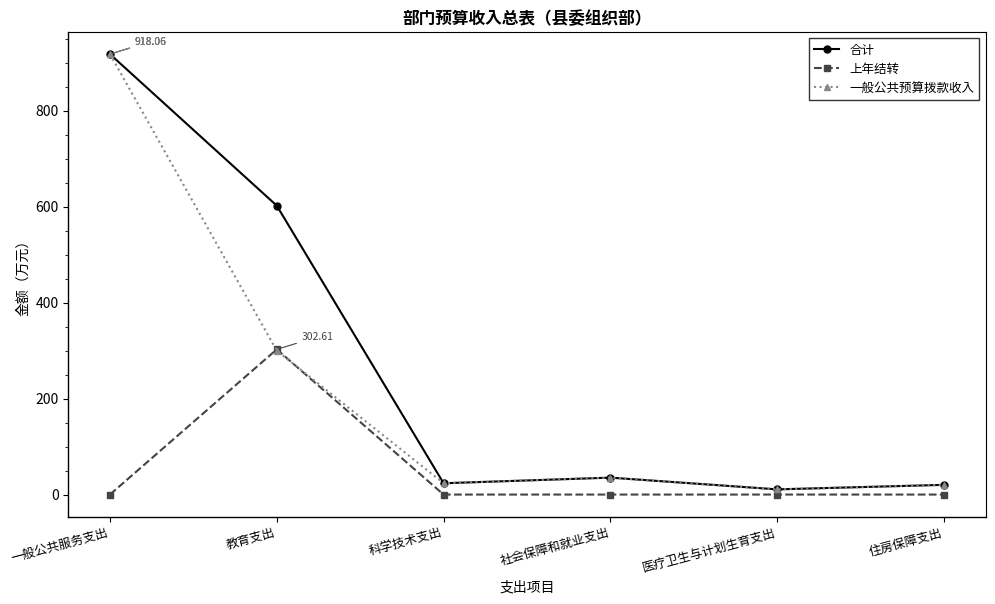

Between 教育支出 and 住房保障支出, which series saw the biggest shift?

合计